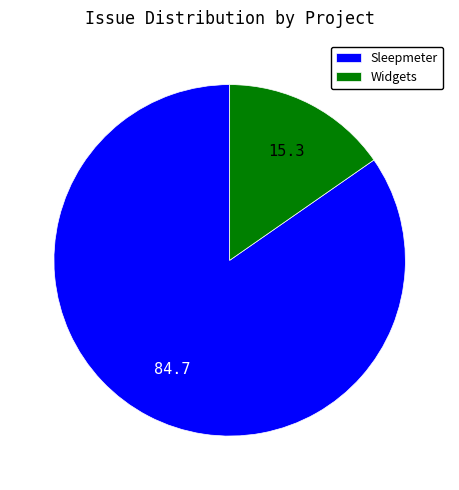

True or false: Sleepmeter accounts for 85% of the total.

True